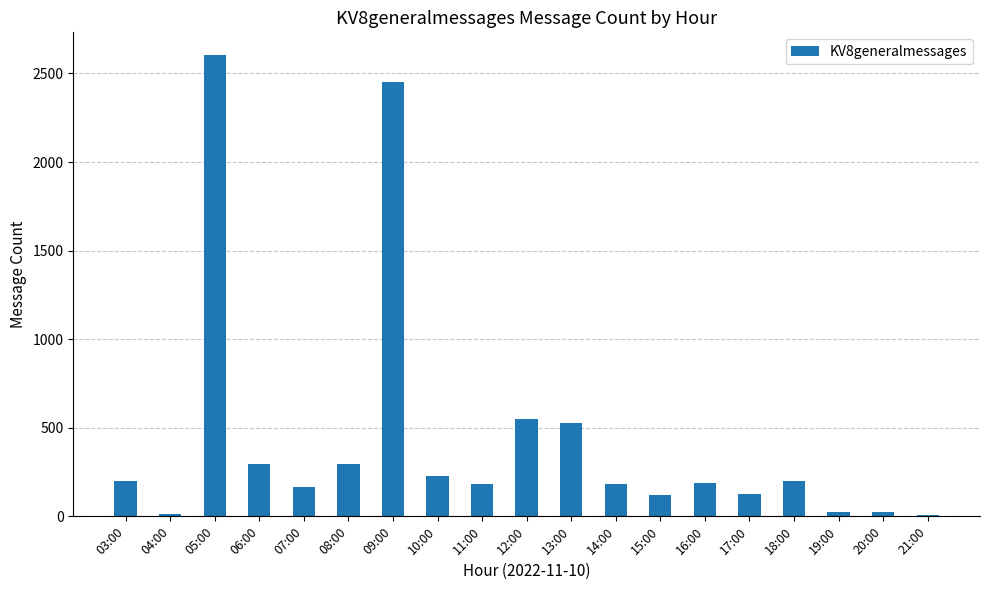

At which label does the data first exceed 190?

03:00